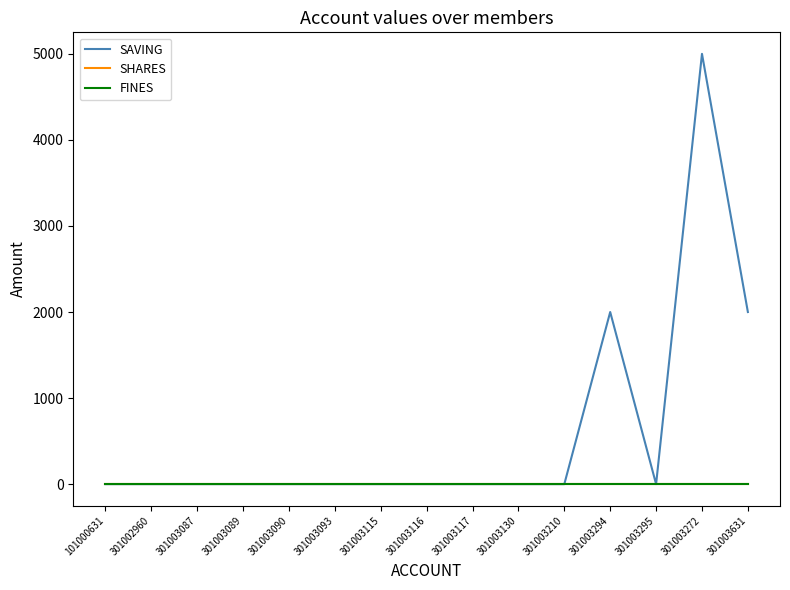

Which series has the largest total across all categories?

SAVING